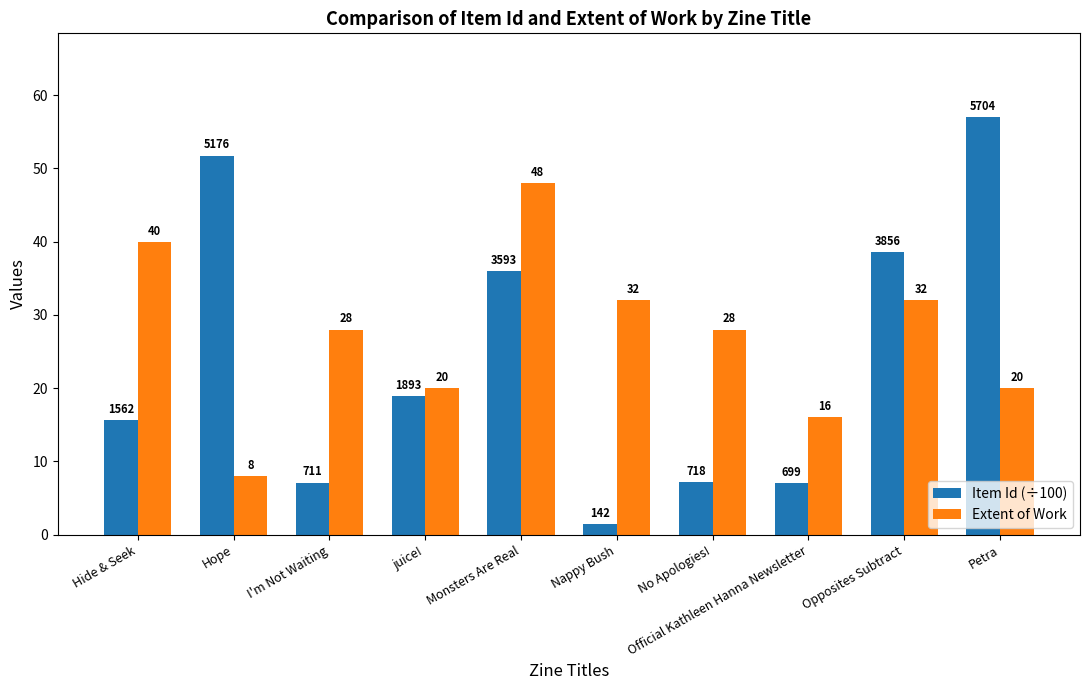

Rank the series at Monsters Are Real from highest to lowest value.

Extent of Work, Item Id (÷100)